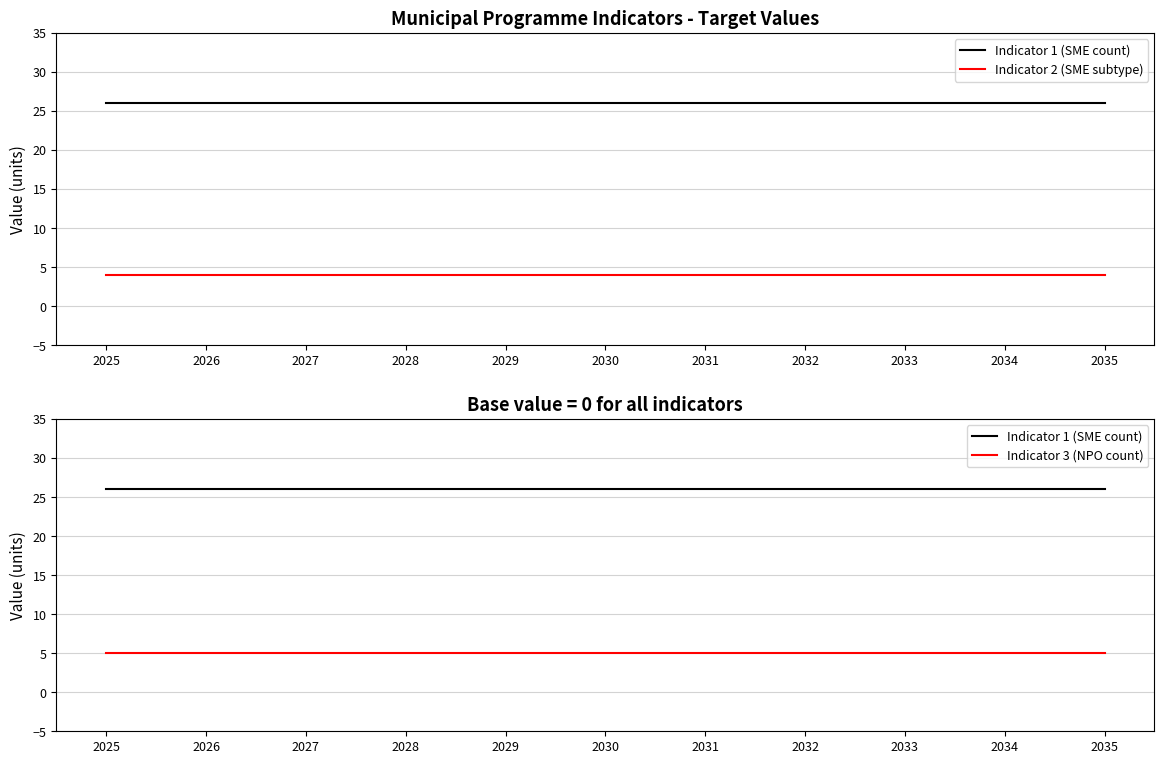

The Indicator 3 (NPO count) series shows 8 at 2035. True or false?

False